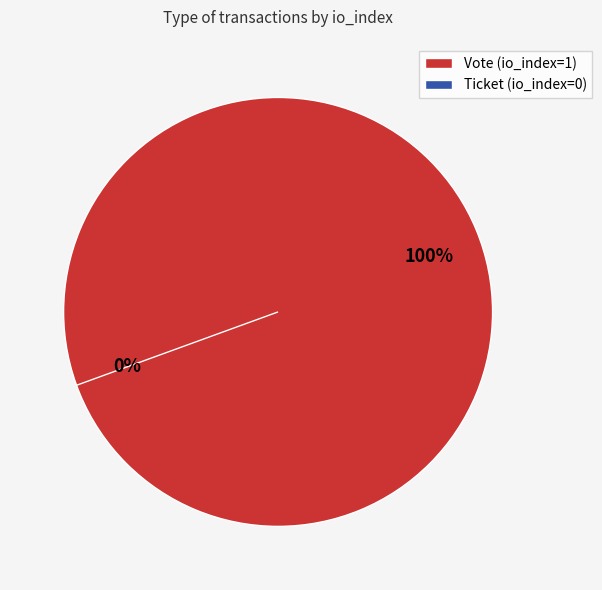

To the nearest percent, what is the difference between the largest and smallest slice percentages?

100%